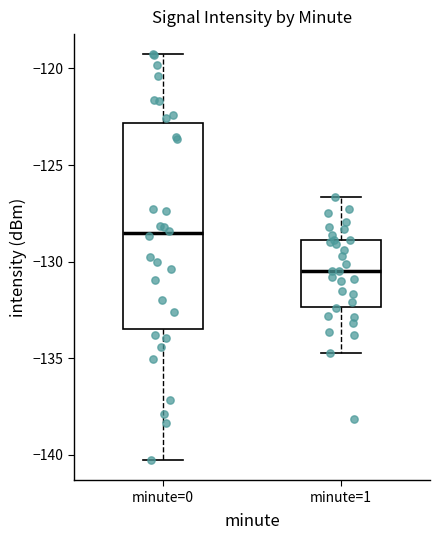

Where does the lower whisker of the box for minute=1 end on the y-axis? The values are not printed on the chart, so give them approximately, as read against the axis.

-134.5